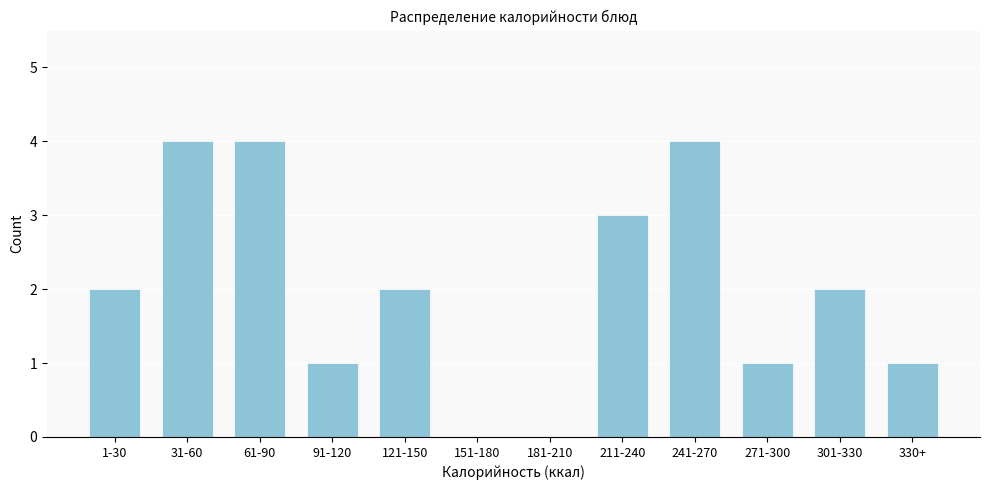

Reading left to right, extract all data points from this chart.

1-30=2	31-60=4	61-90=4	91-120=1	121-150=2	151-180=0	181-210=0	211-240=3	241-270=4	271-300=1	301-330=2	330+=1